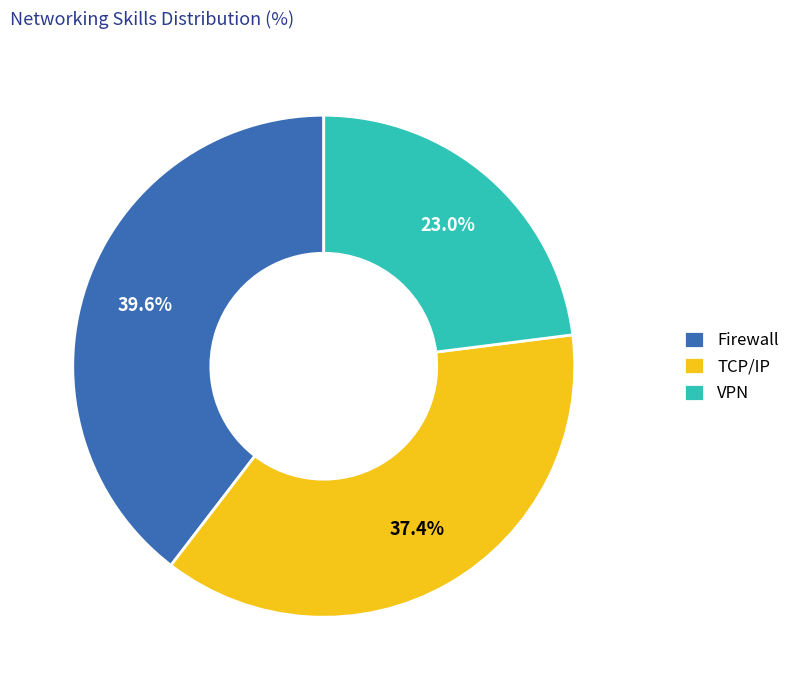

Which category has the biggest portion of the pie?

Firewall